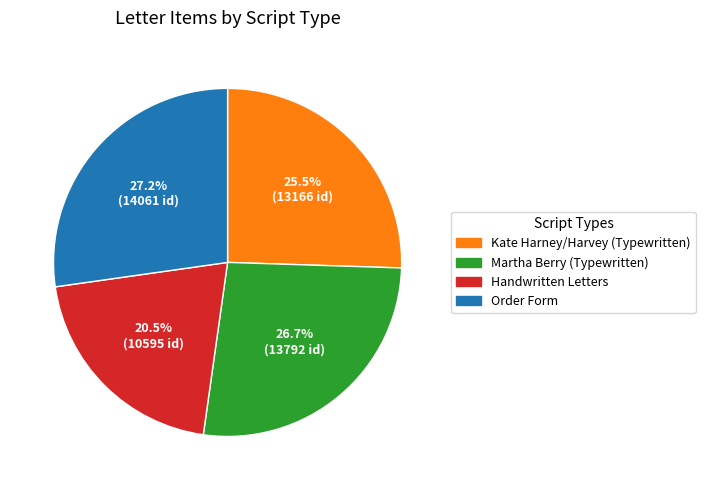

Is there any slice that represents more than half of the pie?

No